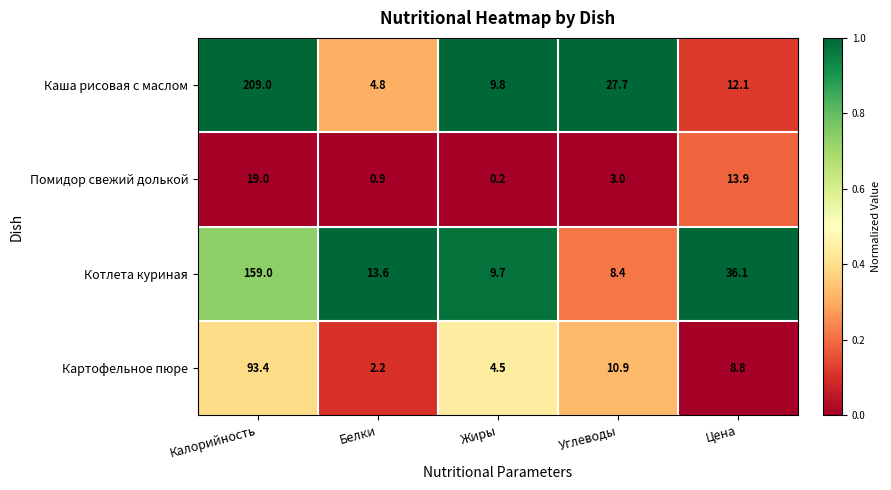

What is the average value of the Картофельное пюре series?

24.0